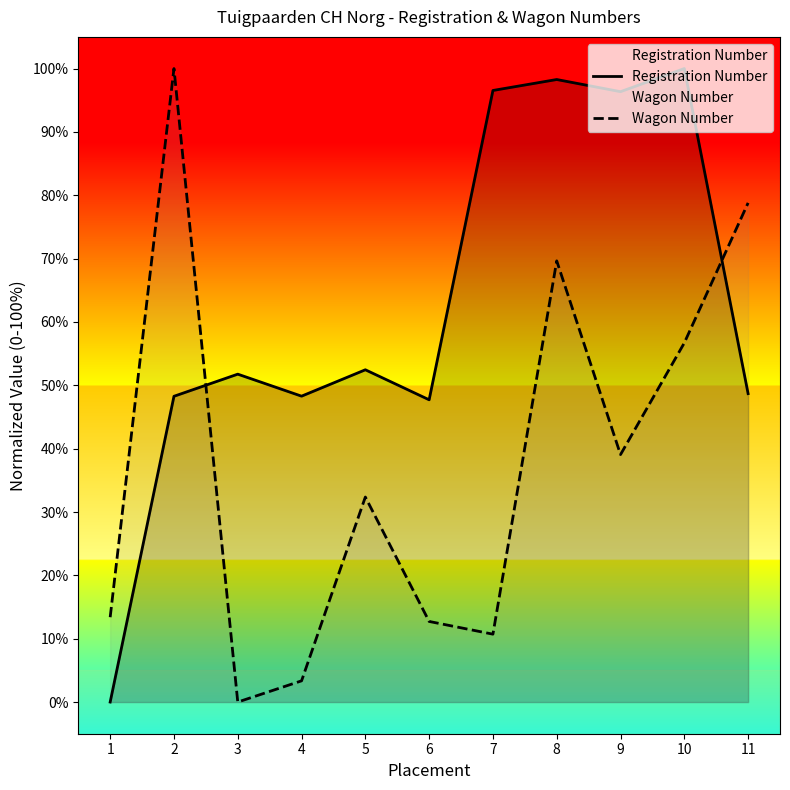

The Registration Number series shows 89.3 at 3. True or false?

False